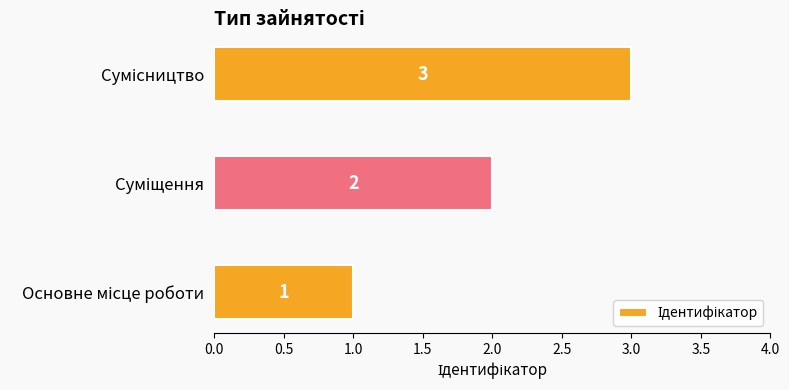

What is the sum of all values?

6